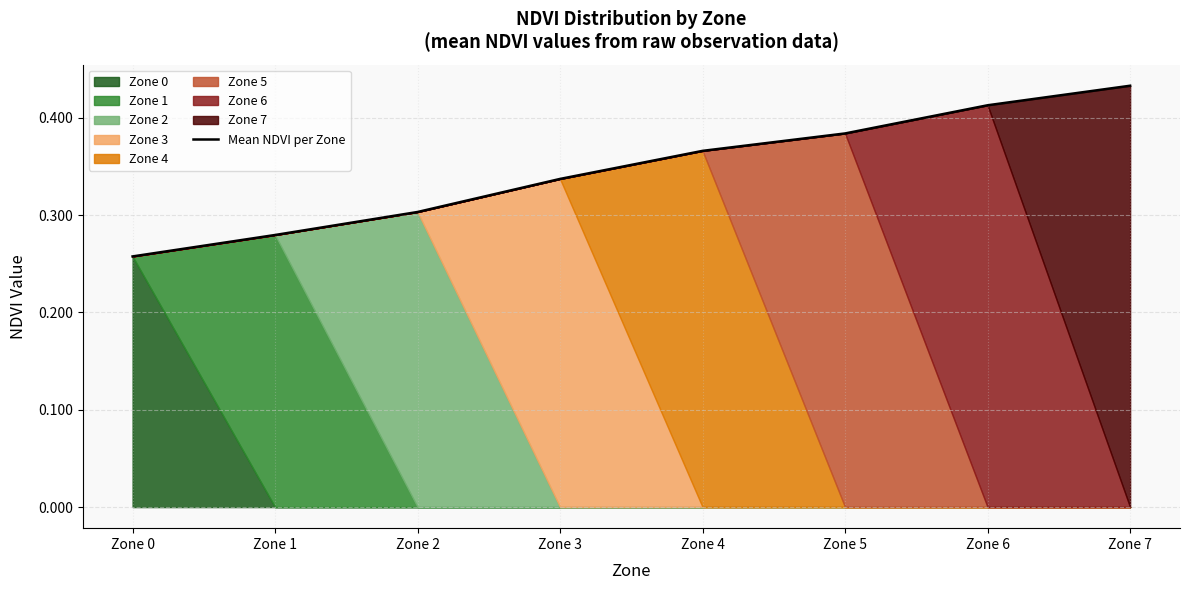

How many lines are shown in the chart?

1